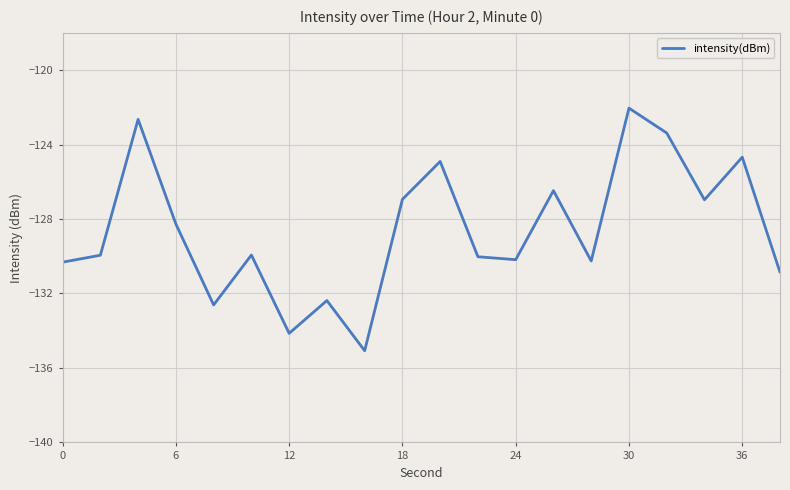

What is the difference between the maximum and minimum values?

13.0